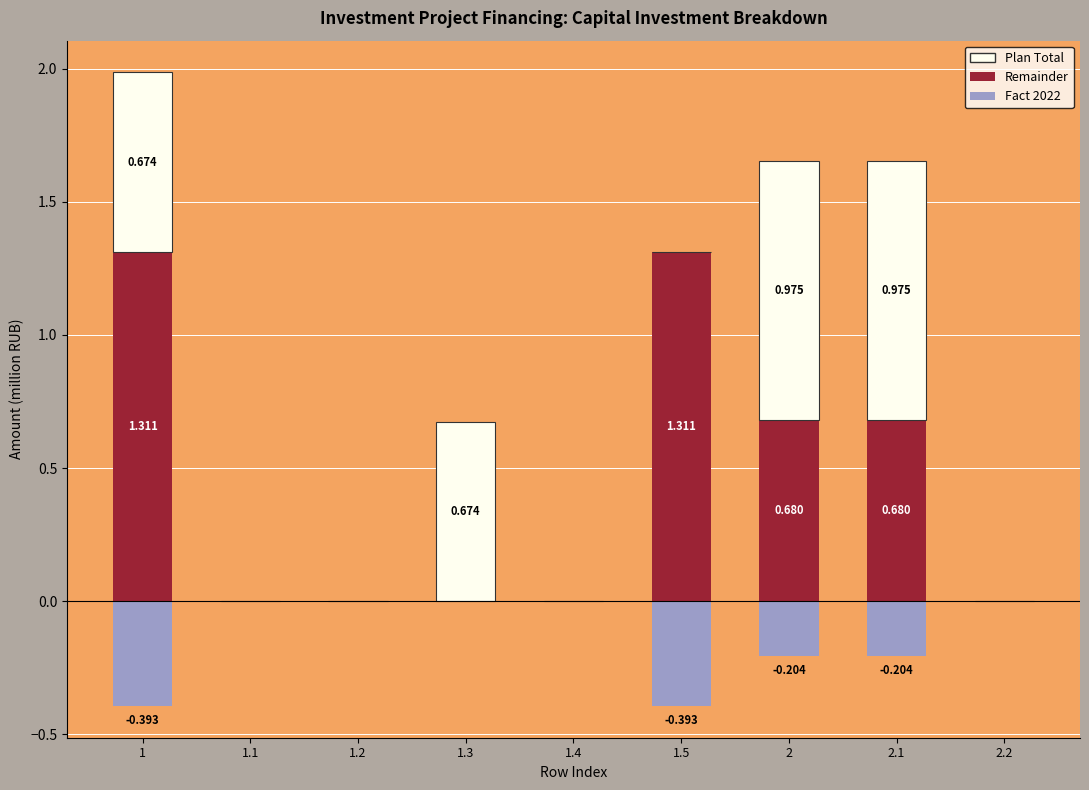

What is the label of the 9th bar from the right?

1